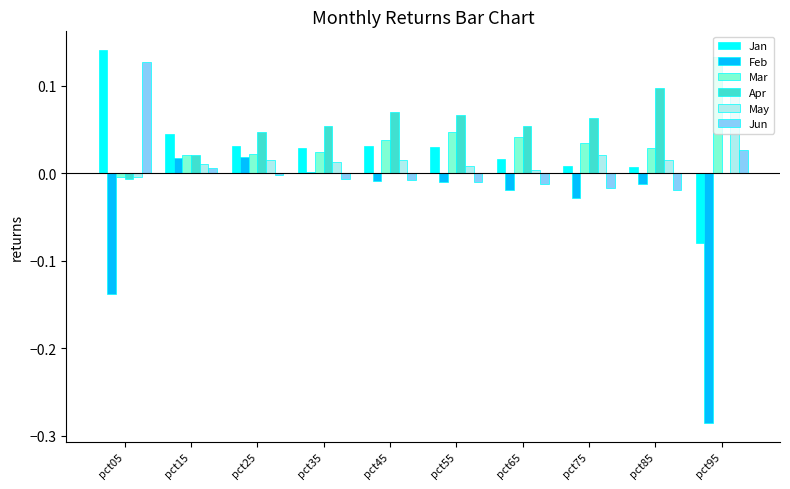

How many series are shown in this chart?

6